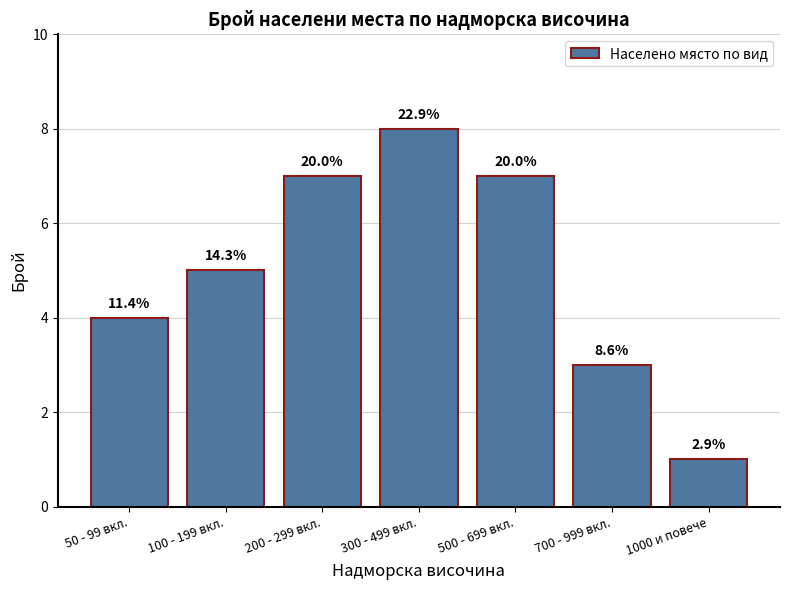

List the labels in order of value, smallest first.

1000 и повече, 700 - 999 вкл., 50 - 99 вкл., 100 - 199 вкл., 200 - 299 вкл., 500 - 699 вкл., 300 - 499 вкл.